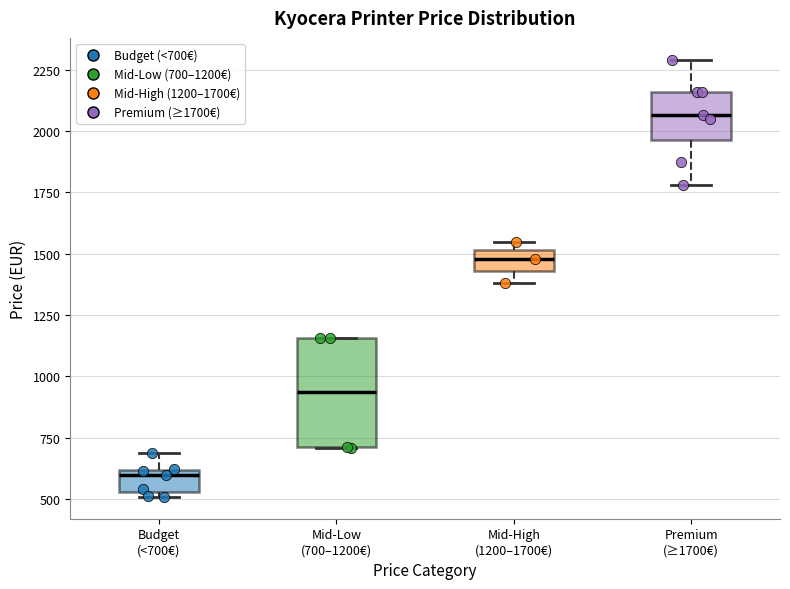

Where is the lower edge of the box for Mid-Low (700–1200€) on the y-axis? The values are not printed on the chart, so give them approximately, as read against the axis.

700